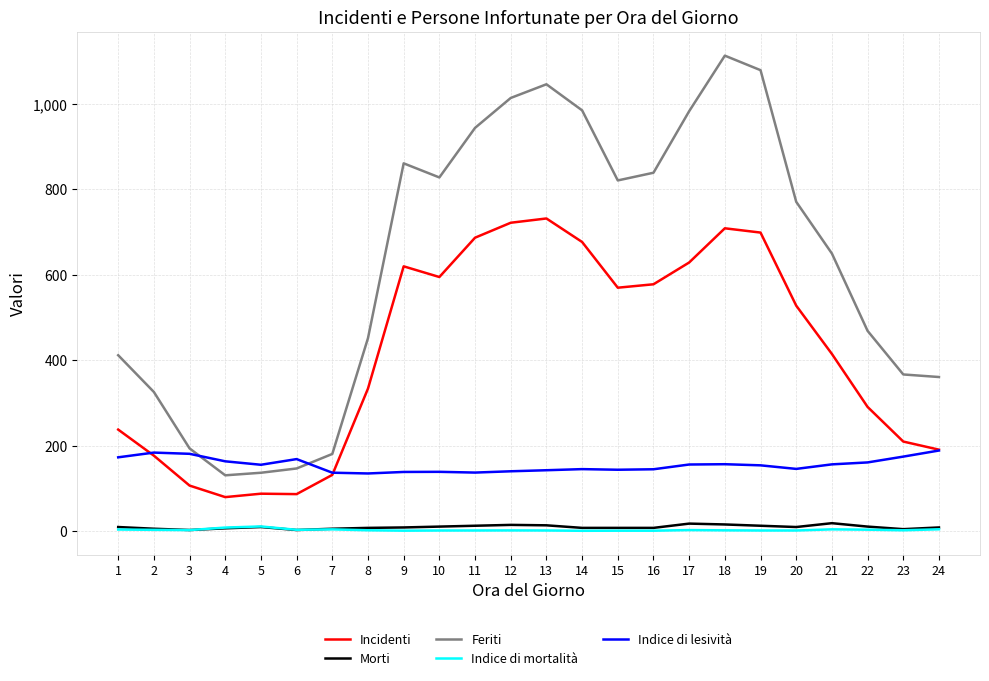

The Indice di lesività series shows 139.2 at 10. True or false?

True